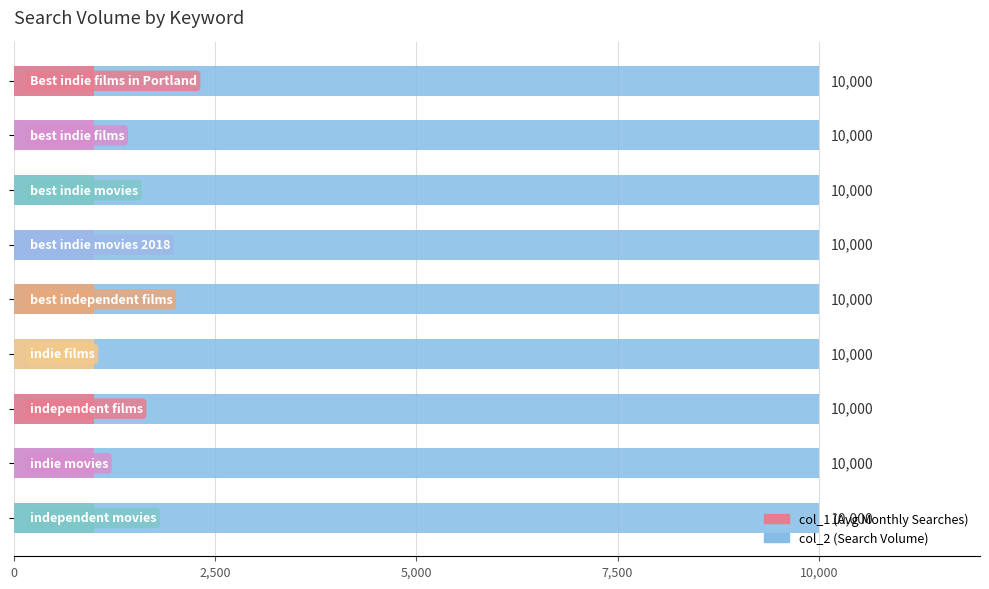

Reading right to left, list all the values displayed in this chart.

col_1: independent movies=1000	indie movies=1000	independent films=1000	indie films=1000	best independent films=1000	best indie movies 2018=1000	best indie movies=1000	best indie films=1000	Best indie films in Portland=1000
col_2: independent movies=10000	indie movies=10000	independent films=10000	indie films=10000	best independent films=10000	best indie movies 2018=10000	best indie movies=10000	best indie films=10000	Best indie films in Portland=10000